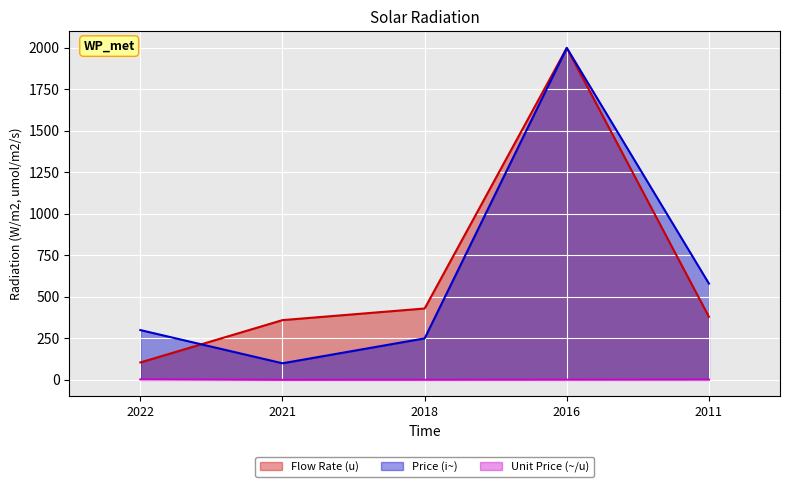

The Unit Price (~/u) series shows 0.1 at 2021. True or false?

False